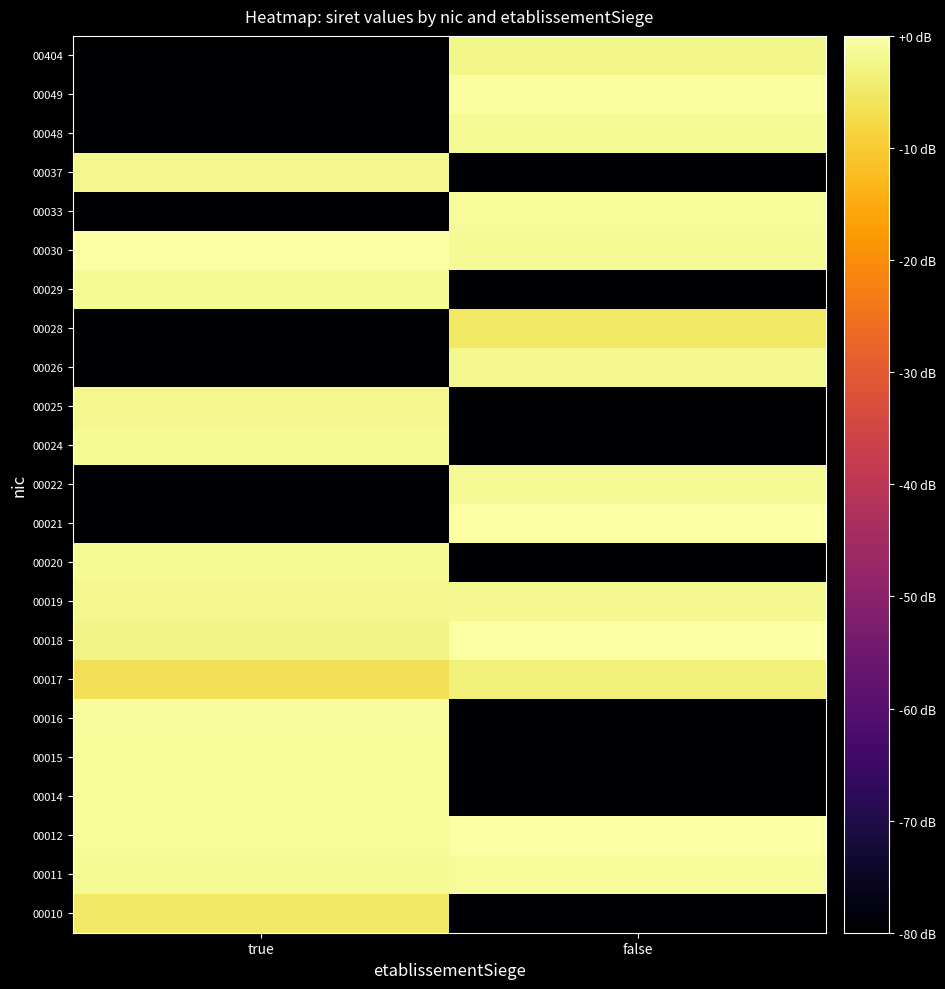

How many categories are shown in the chart?

2